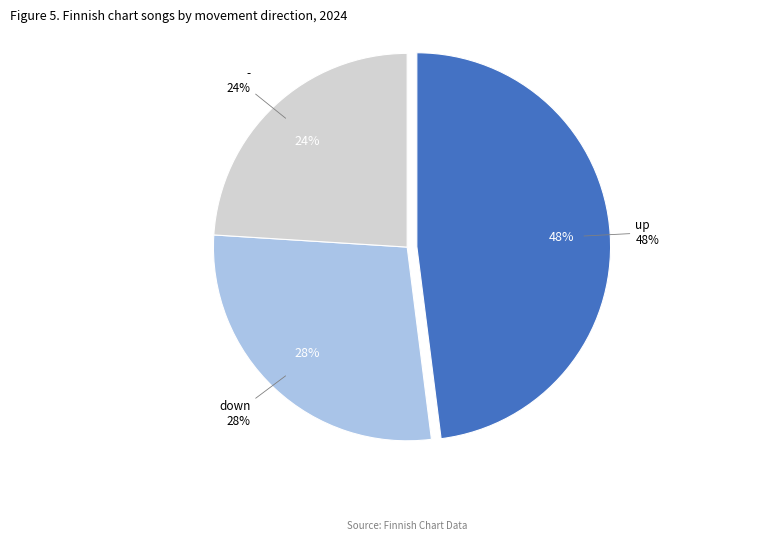

To the nearest percent, what is the combined percentage of up and down?

76%